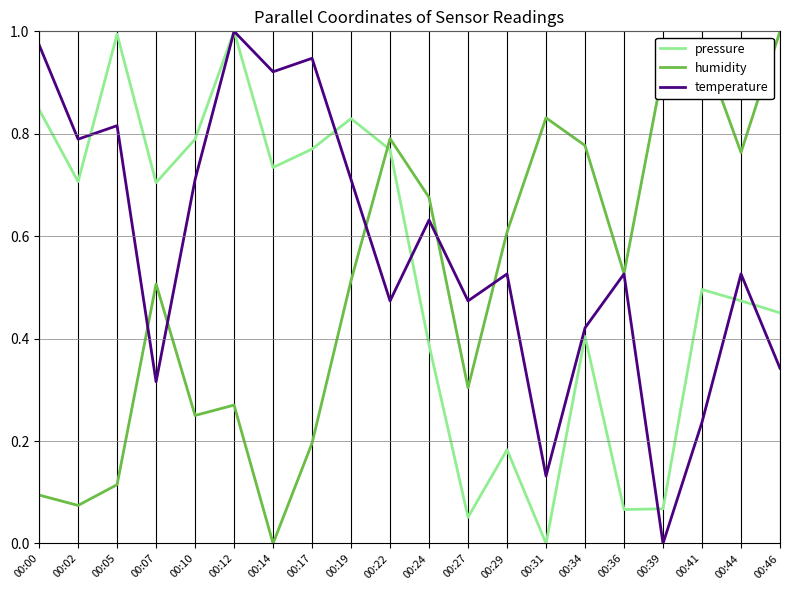

Between 00:19 and 00:39, which series saw the biggest shift?

pressure